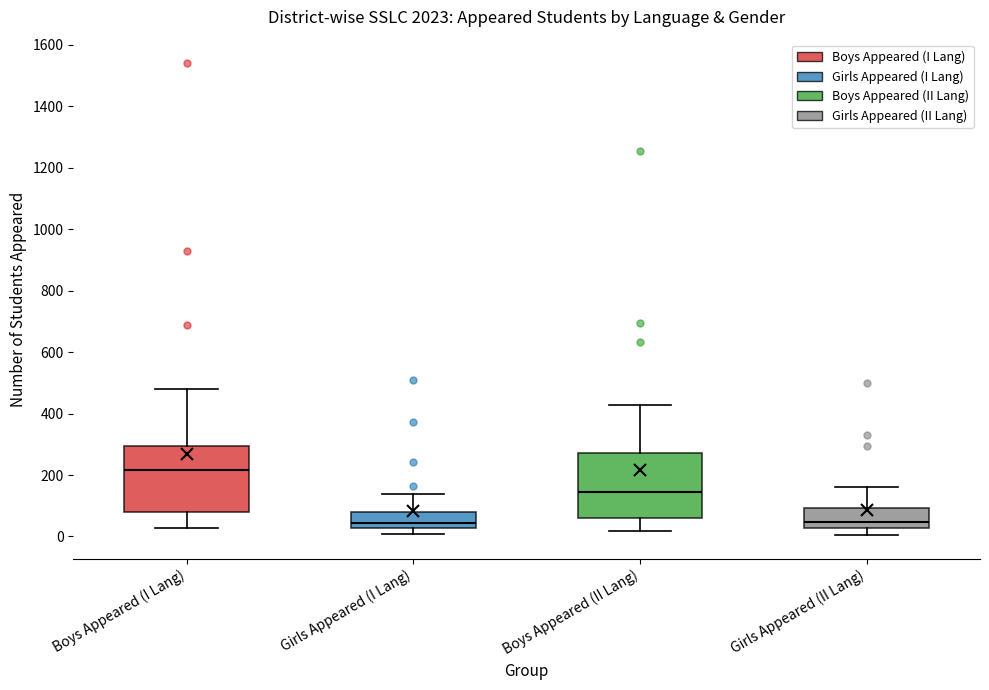

Reading left to right, read every box against the y-axis: the position of its median line, the range the box covers, and the ends of its whiskers. The values are not printed on the chart, so give them approximately, as read against the axis.

Boys Appeared (I Lang): median 220, box 80 to 300, whiskers 20 to 480
Girls Appeared (I Lang): median 40, box 20 to 80, whiskers 0 to 140
Boys Appeared (II Lang): median 140, box 60 to 280, whiskers 20 to 420
Girls Appeared (II Lang): median 40, box 20 to 100, whiskers 0 to 160